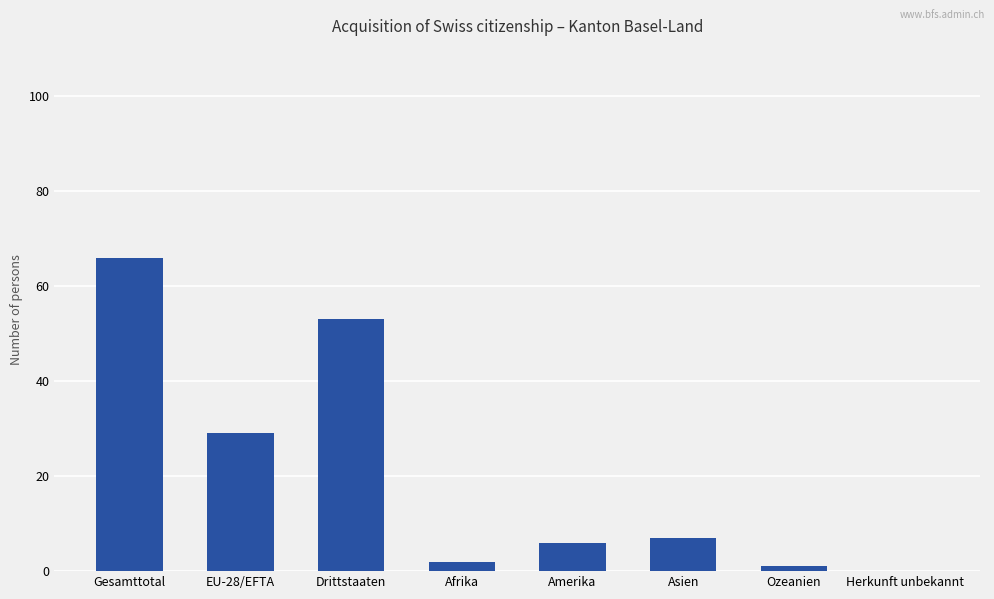

At which label is the value closest to 33?

EU-28/EFTA